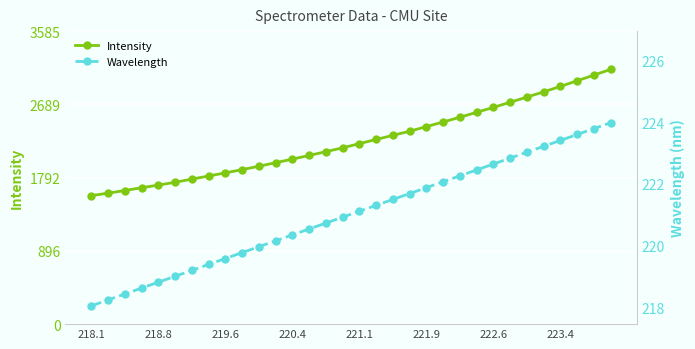

Which series has the largest total across all categories?

Intensity